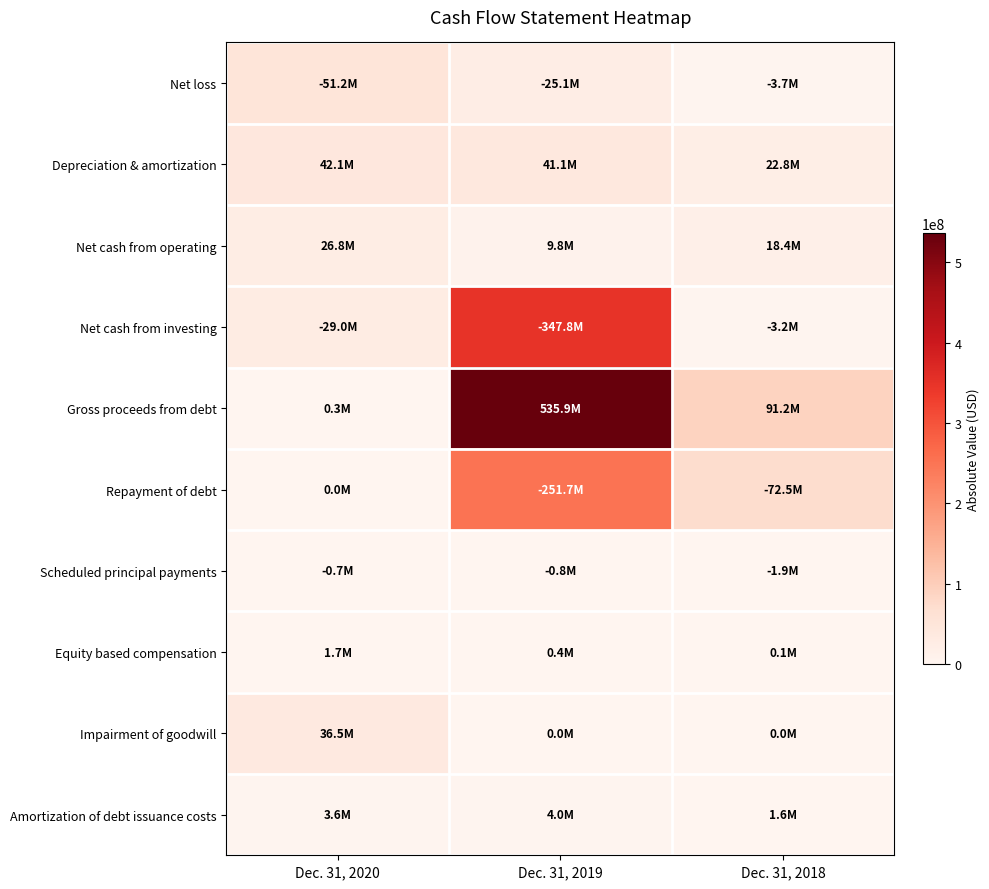

Reading right to left, list all the values displayed in this chart.

Net loss: Dec. 31, 2018=3720730	Dec. 31, 2019=25095538	Dec. 31, 2020=51206803
Depreciation & amortization: Dec. 31, 2018=22802691	Dec. 31, 2019=41098672	Dec. 31, 2020=42071743
Net cash from operating: Dec. 31, 2018=18359125	Dec. 31, 2019=9767022	Dec. 31, 2020=26769871
Net cash from investing: Dec. 31, 2018=3179291	Dec. 31, 2019=347783873	Dec. 31, 2020=28958838
Gross proceeds from debt: Dec. 31, 2018=91229806	Dec. 31, 2019=535852363	Dec. 31, 2020=341717
Repayment of debt: Dec. 31, 2018=72513082	Dec. 31, 2019=251732077	Dec. 31, 2020=0
Scheduled principal payments: Dec. 31, 2018=1892622	Dec. 31, 2019=802789	Dec. 31, 2020=701136
Equity based compensation: Dec. 31, 2018=75293	Dec. 31, 2019=404540	Dec. 31, 2020=1738873
Impairment of goodwill: Dec. 31, 2018=0	Dec. 31, 2019=0	Dec. 31, 2020=36465732
Amortization of debt issuance costs: Dec. 31, 2018=1582049	Dec. 31, 2019=3996676	Dec. 31, 2020=3586381